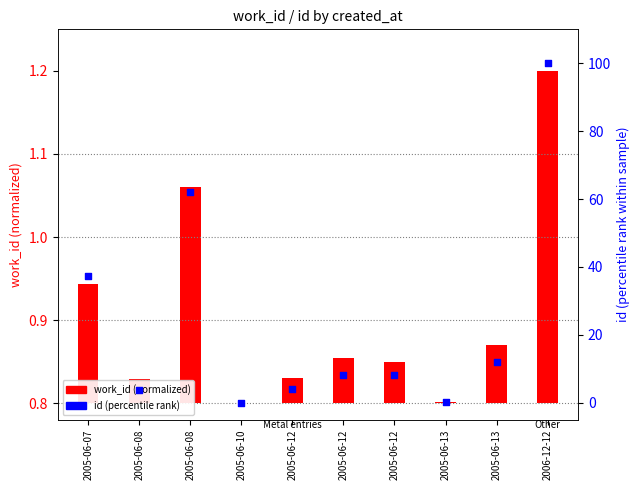

What is the total value across all series at 2005-06-12?

4.0